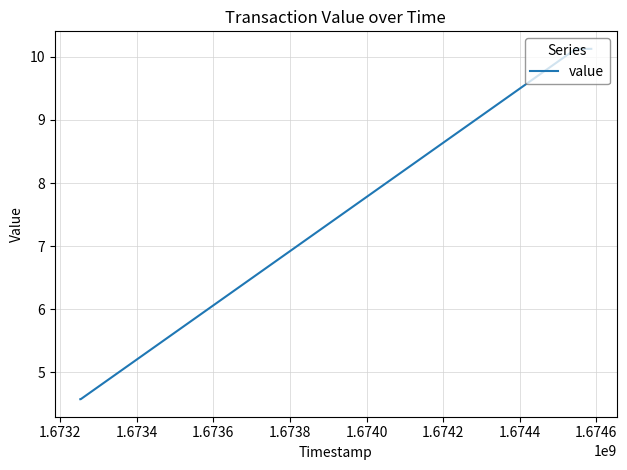

What is the maximum value shown in the chart?

10.1